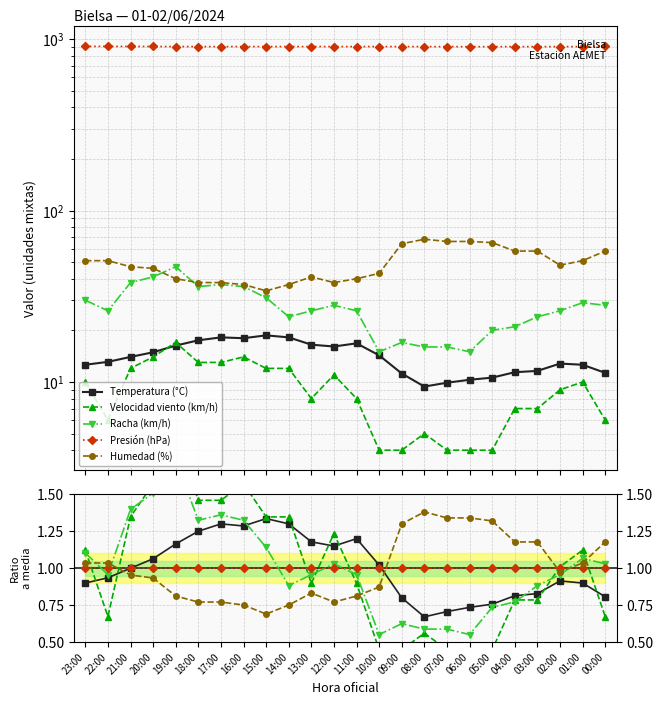

What is the label of the 14th point from the left?

10:00